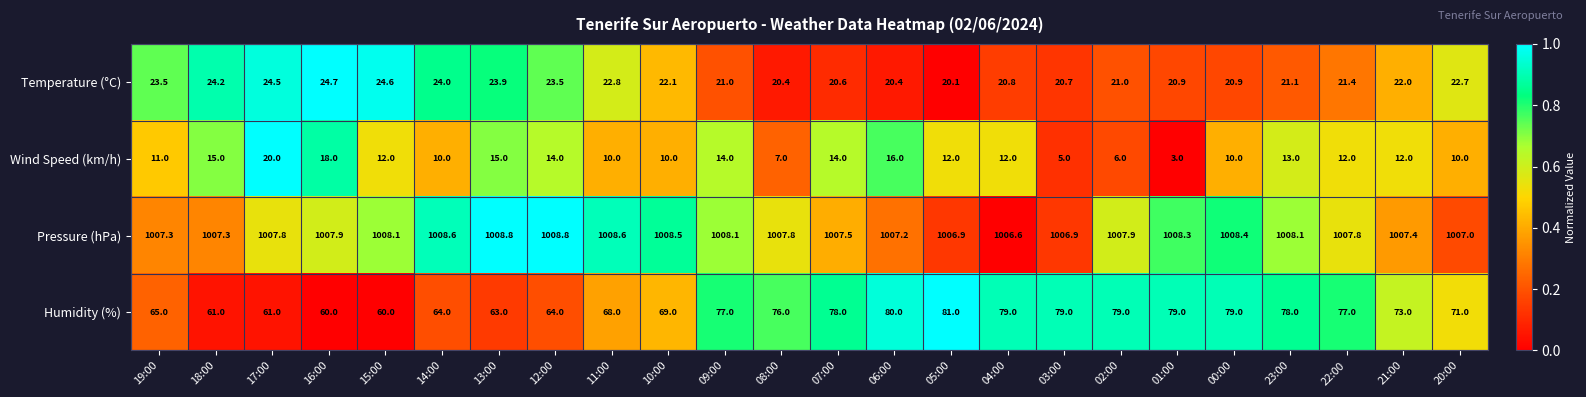

Where does the Pressure (hPa) series first go above 1007?

19:00